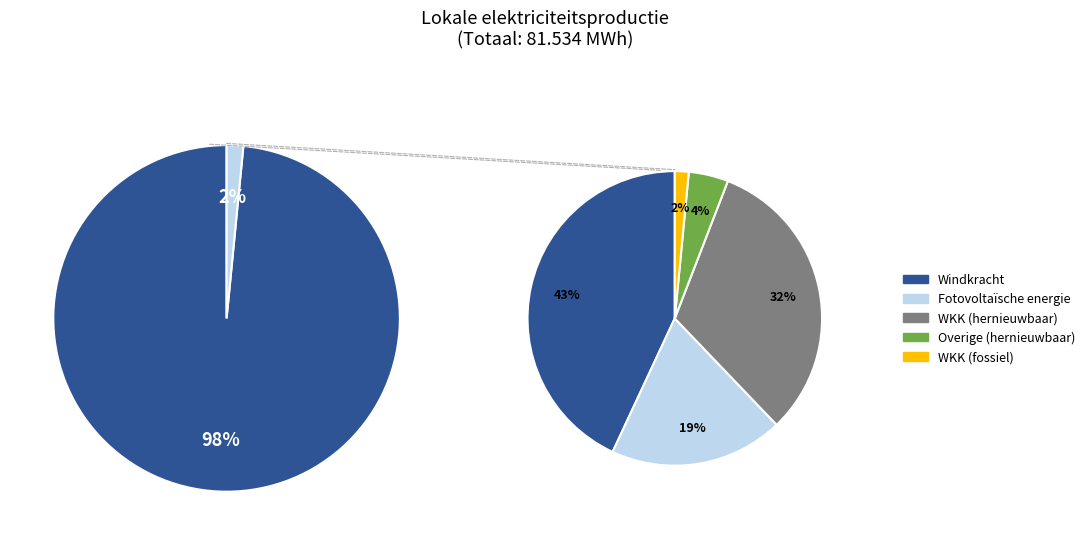

Do Fotovoltaïsche energie and Windkracht together represent more than half of the pie?

Yes